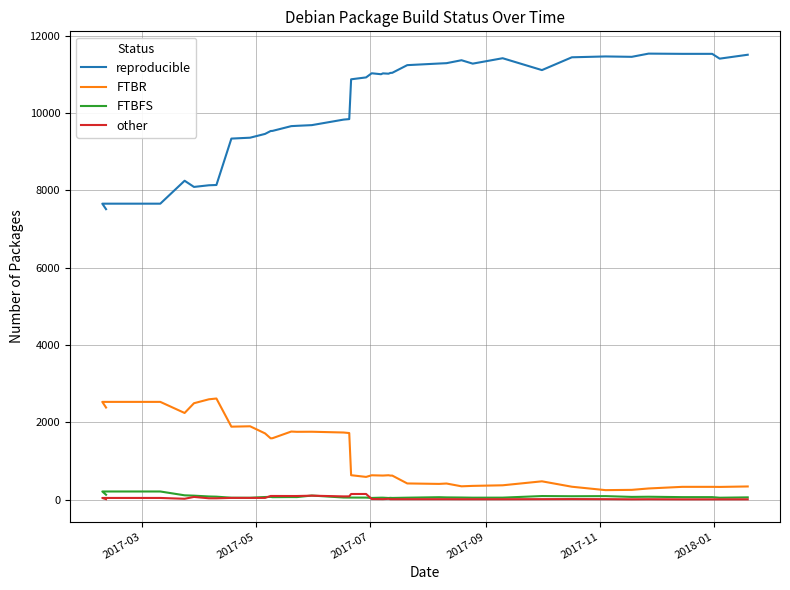

True or false: other has a value of 24 at 23.

False